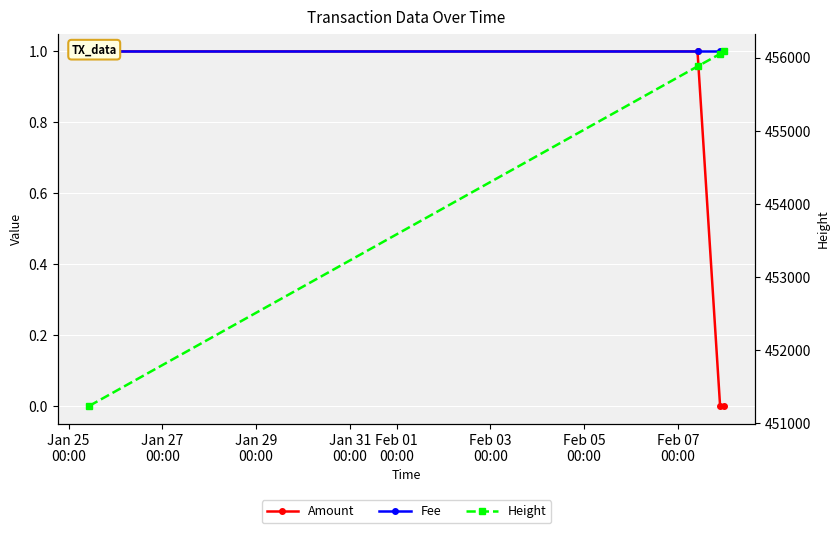

List the series in order of their peak value, highest first.

Height, Amount, Fee